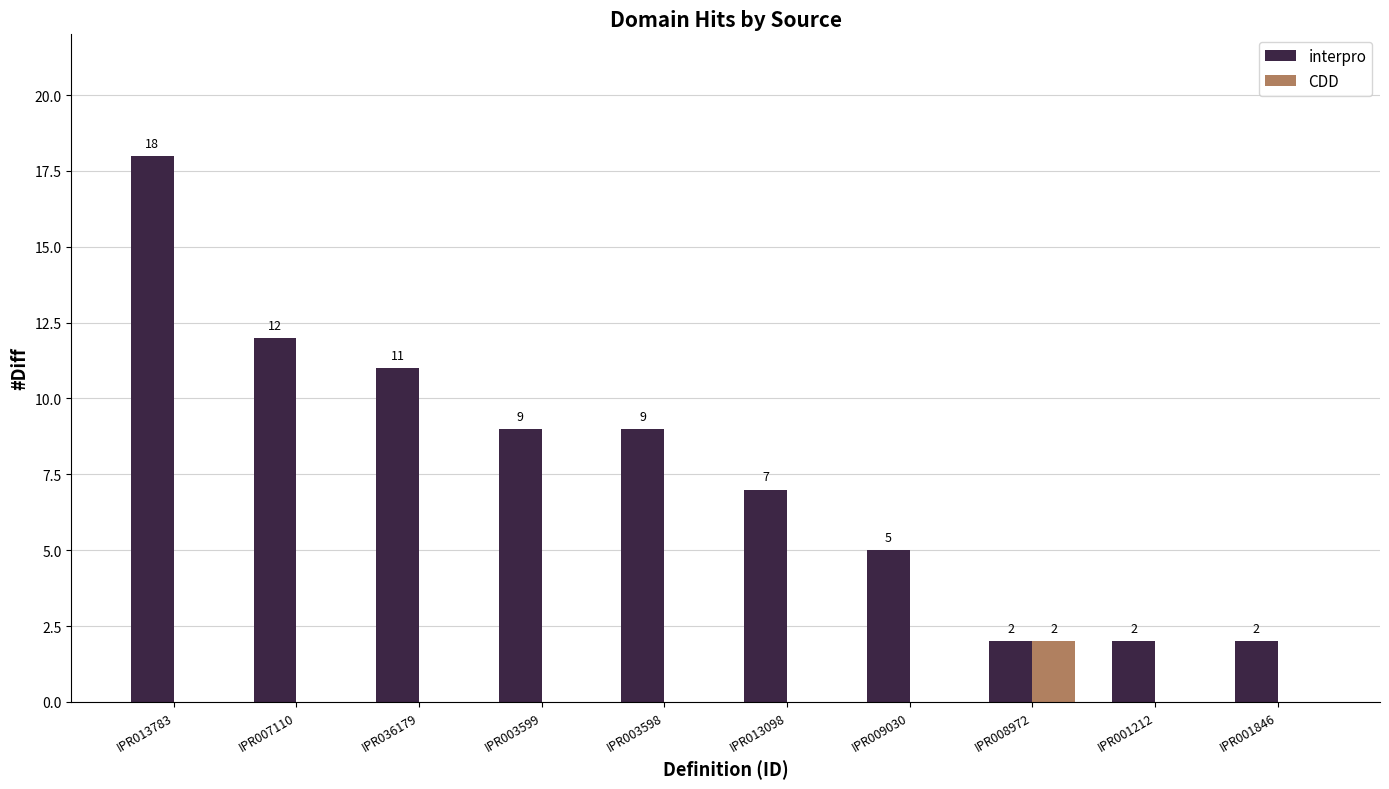

What are all the series names shown in the legend?

interpro, CDD